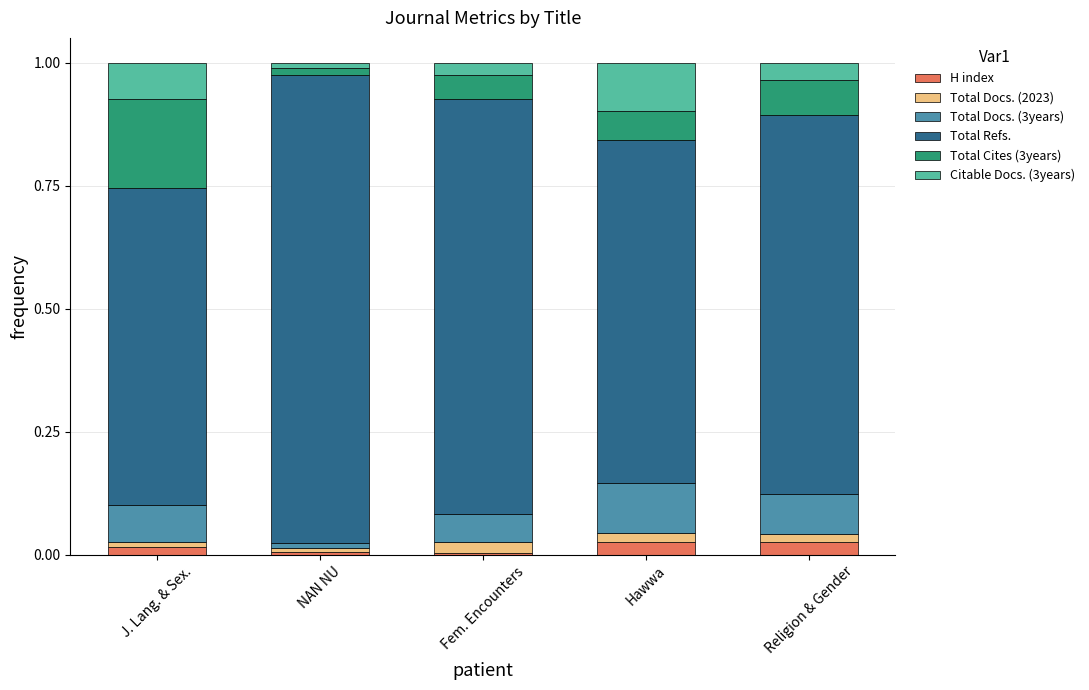

True or false: H index has a value of 0.0 at J. Lang. & Sex..

True